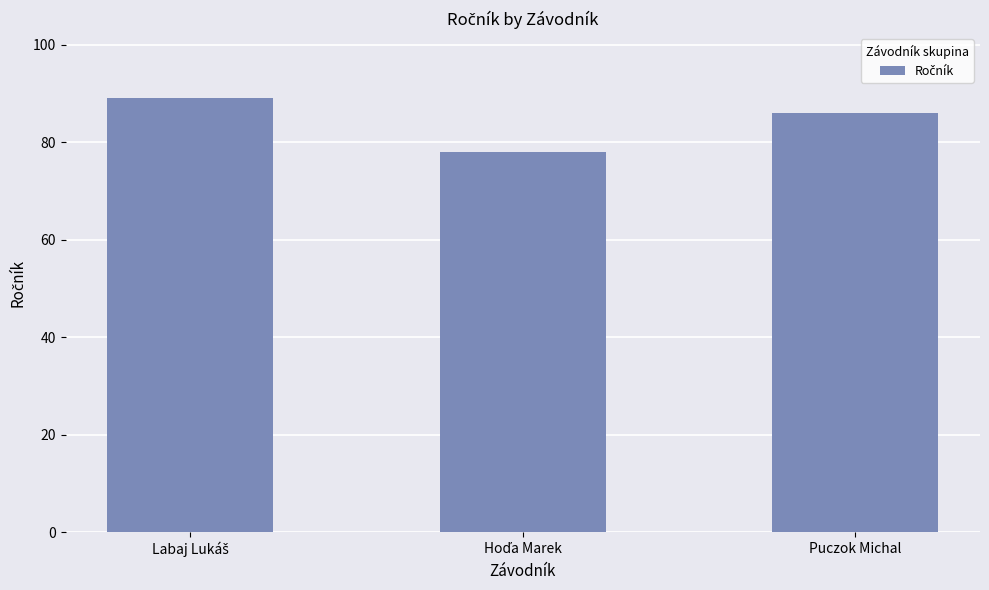

What is the sum of all values?

253